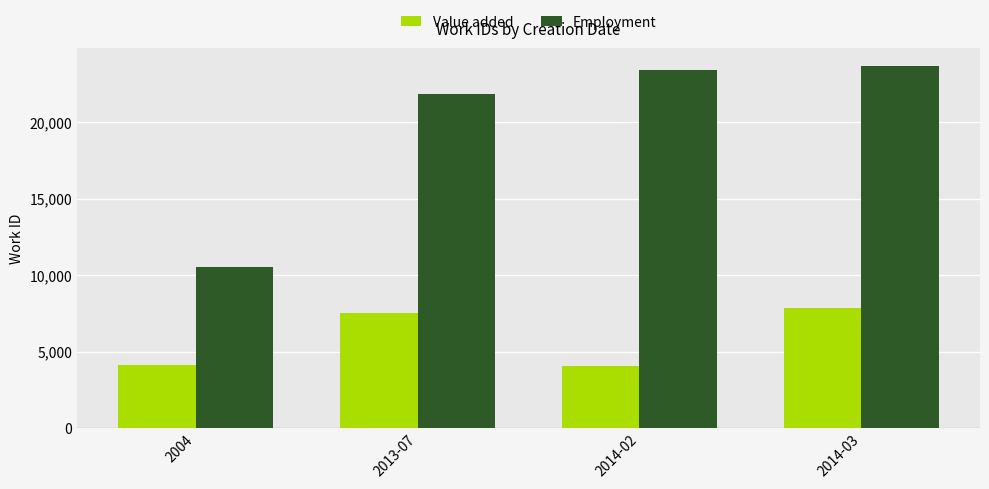

What position from the left is 2013-07?

2